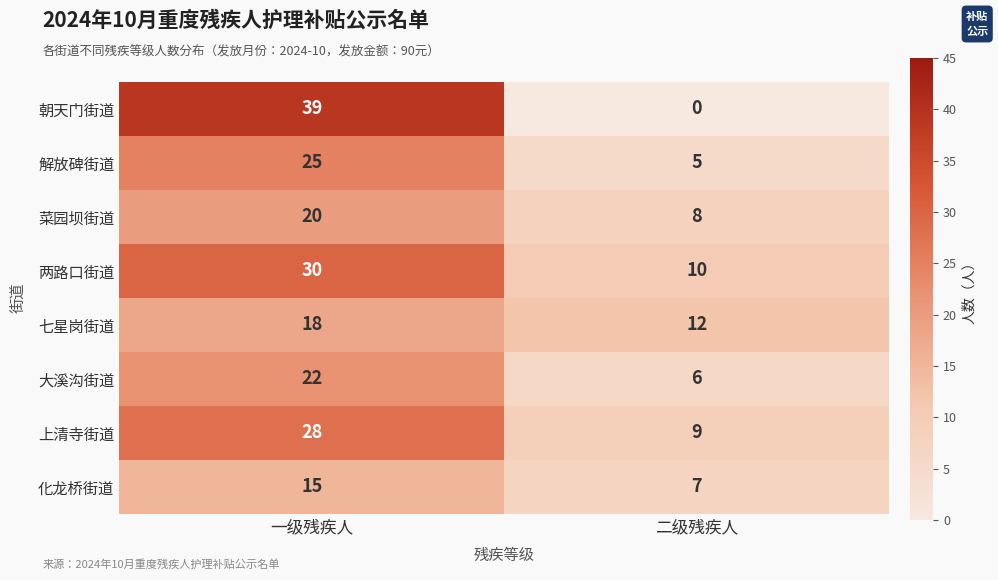

Reading right to left, what are all the values shown in this chart?

朝天门街道: 二级残疾人=0	一级残疾人=39
解放碑街道: 二级残疾人=5	一级残疾人=25
菜园坝街道: 二级残疾人=8	一级残疾人=20
两路口街道: 二级残疾人=10	一级残疾人=30
七星岗街道: 二级残疾人=12	一级残疾人=18
大溪沟街道: 二级残疾人=6	一级残疾人=22
上清寺街道: 二级残疾人=9	一级残疾人=28
化龙桥街道: 二级残疾人=7	一级残疾人=15